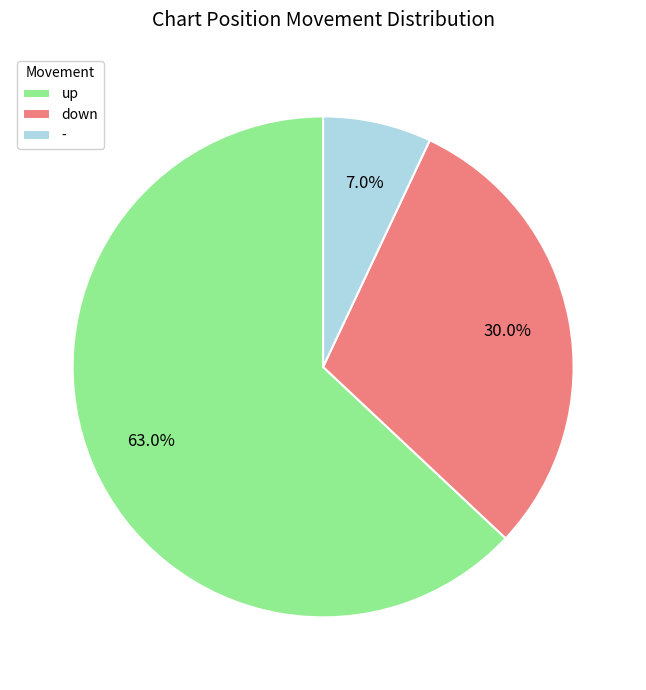

How many slices are in this pie chart?

3